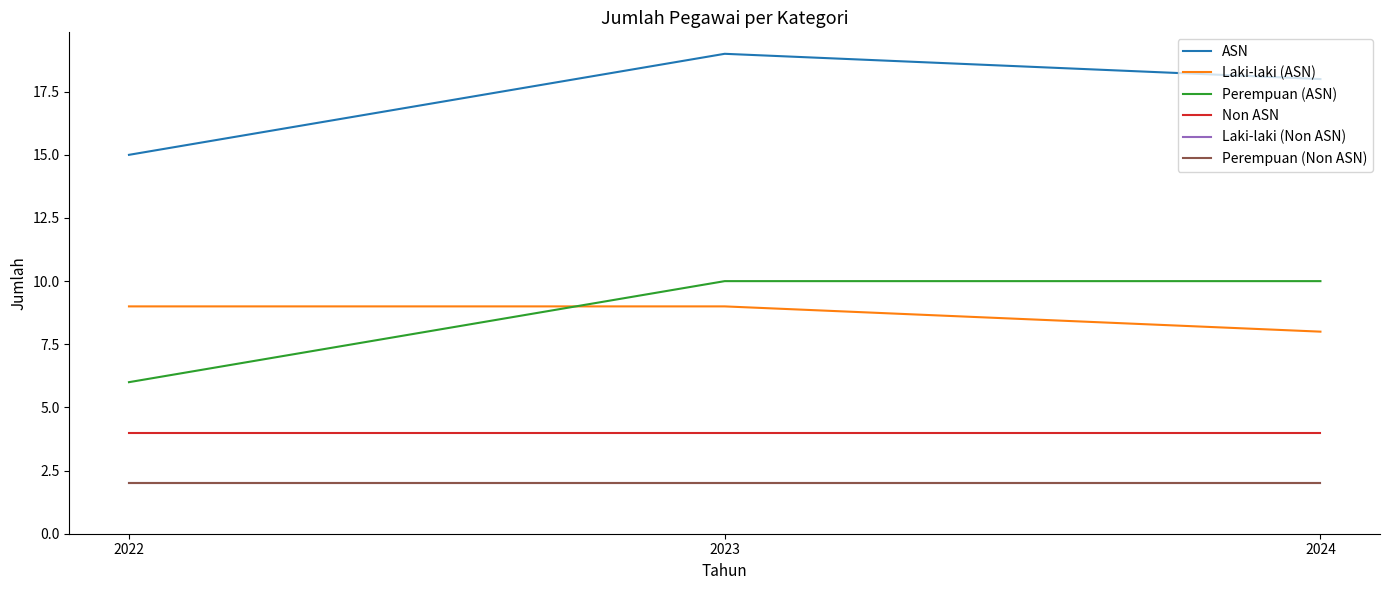

What is the highest value of the Perempuan (ASN) series?

10